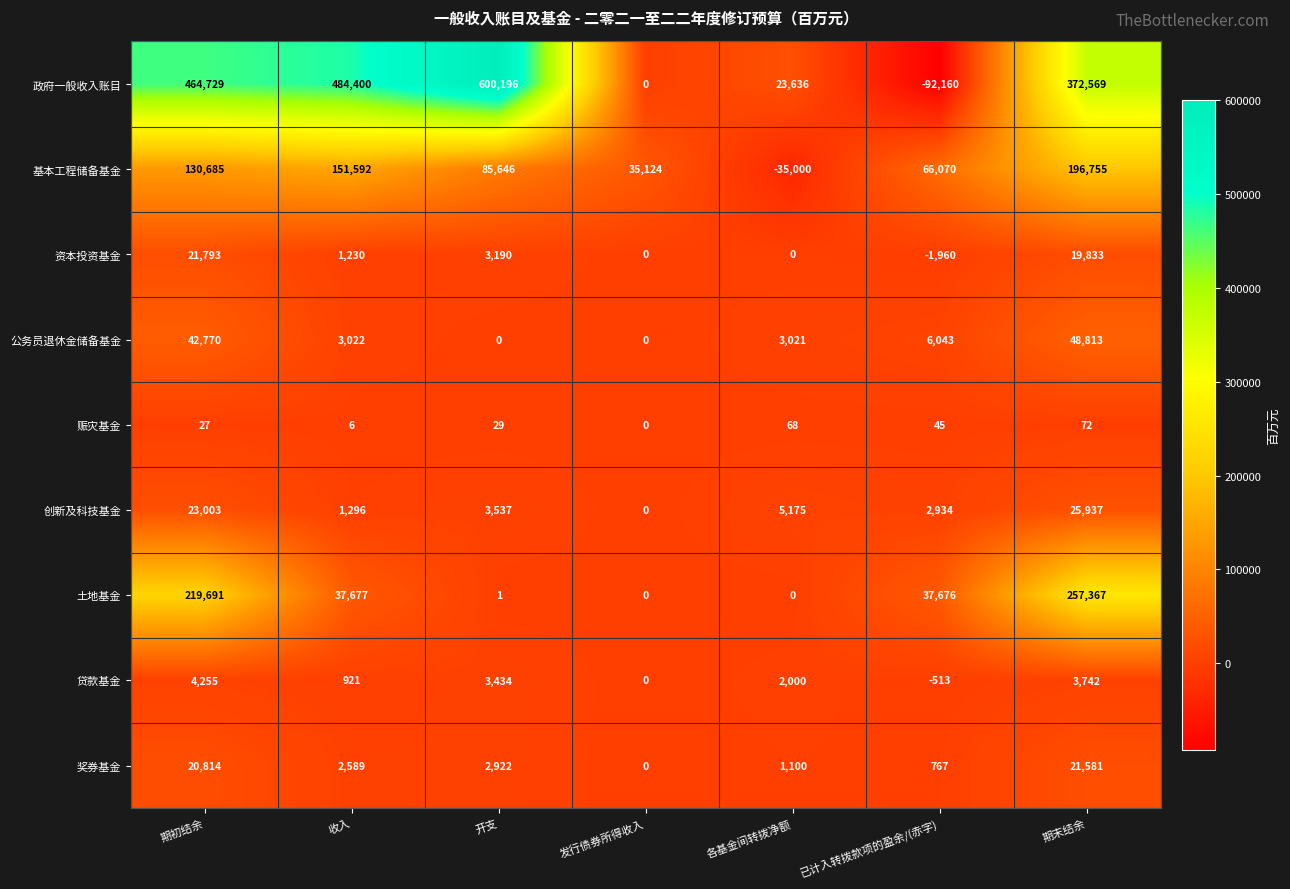

List the series in order of their peak value, highest first.

政府一般收入账目, 土地基金, 基本工程储备基金, 公务员退休金储备基金, 创新及科技基金, 资本投资基金, 奖券基金, 贷款基金, 赈灾基金